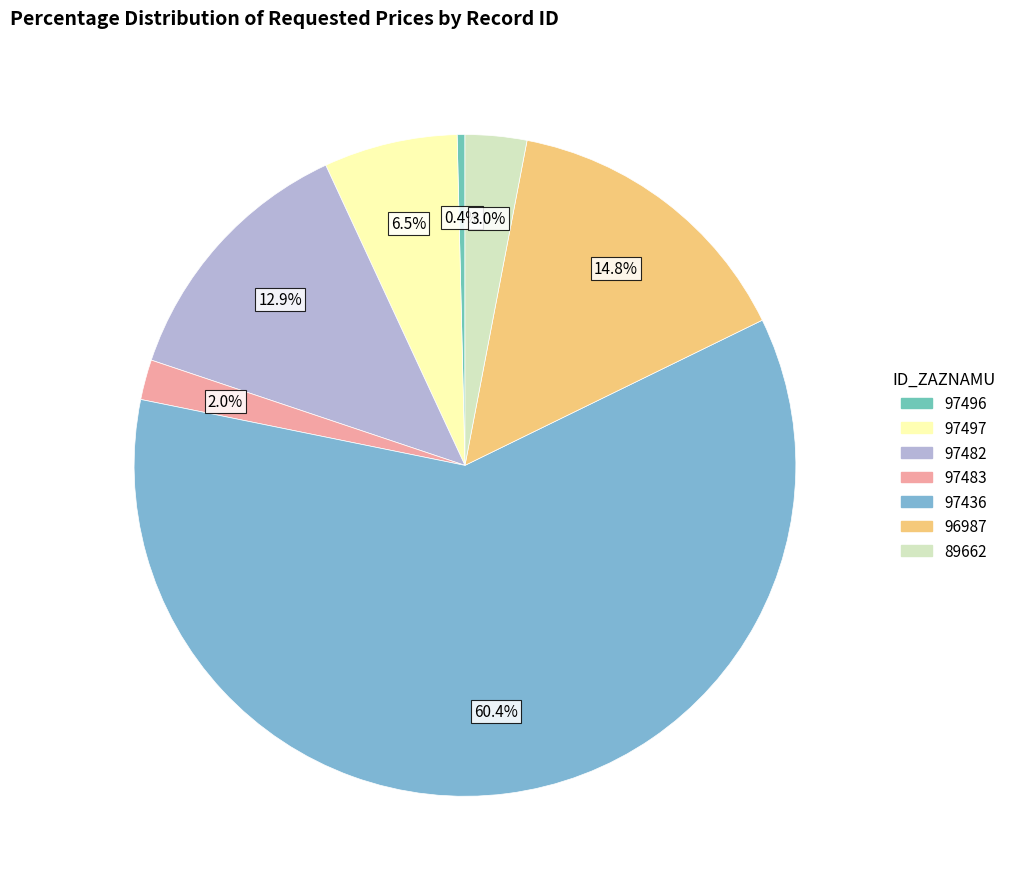

Which category accounts for the majority?

97436